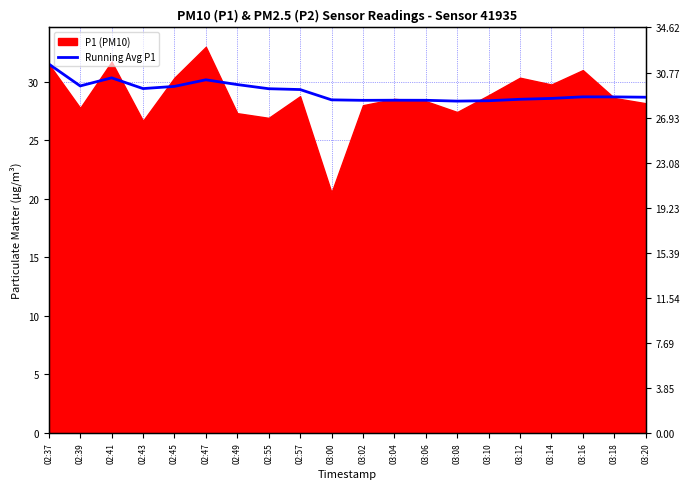

What is the change in value from 02:39 to 03:12?

-1.1